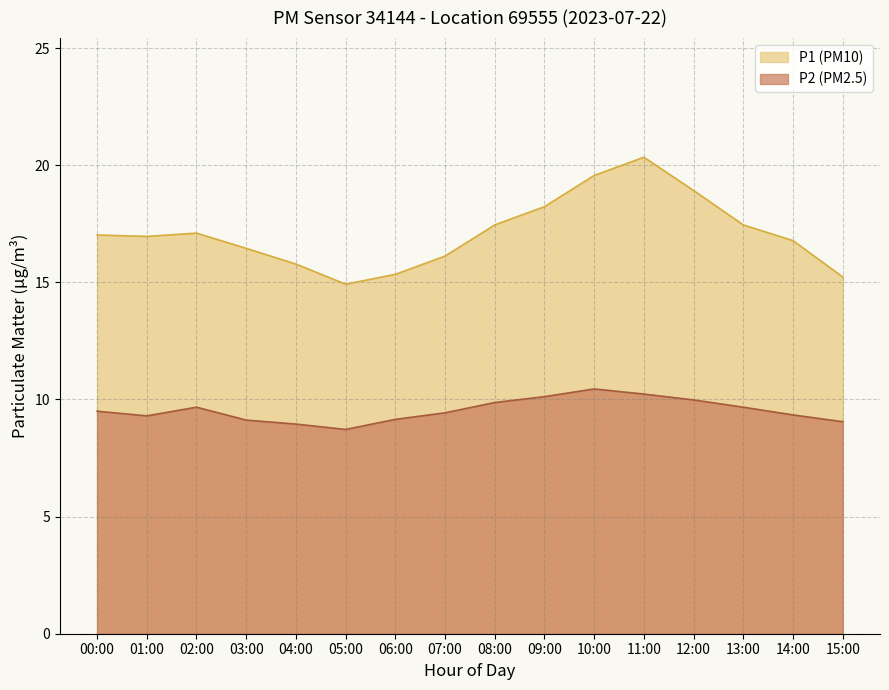

Reading left to right, what are all the values shown in this chart?

P1: 00:00=17.0	01:00=17.0	02:00=17.1	03:00=16.4	04:00=15.8	05:00=14.9	06:00=15.3	07:00=16.1	08:00=17.4	09:00=18.2	10:00=19.6	11:00=20.3	12:00=18.9	13:00=17.4	14:00=16.8	15:00=15.2
P2: 00:00=9.5	01:00=9.3	02:00=9.7	03:00=9.1	04:00=8.9	05:00=8.7	06:00=9.2	07:00=9.4	08:00=9.9	09:00=10.1	10:00=10.4	11:00=10.2	12:00=10.0	13:00=9.7	14:00=9.3	15:00=9.1